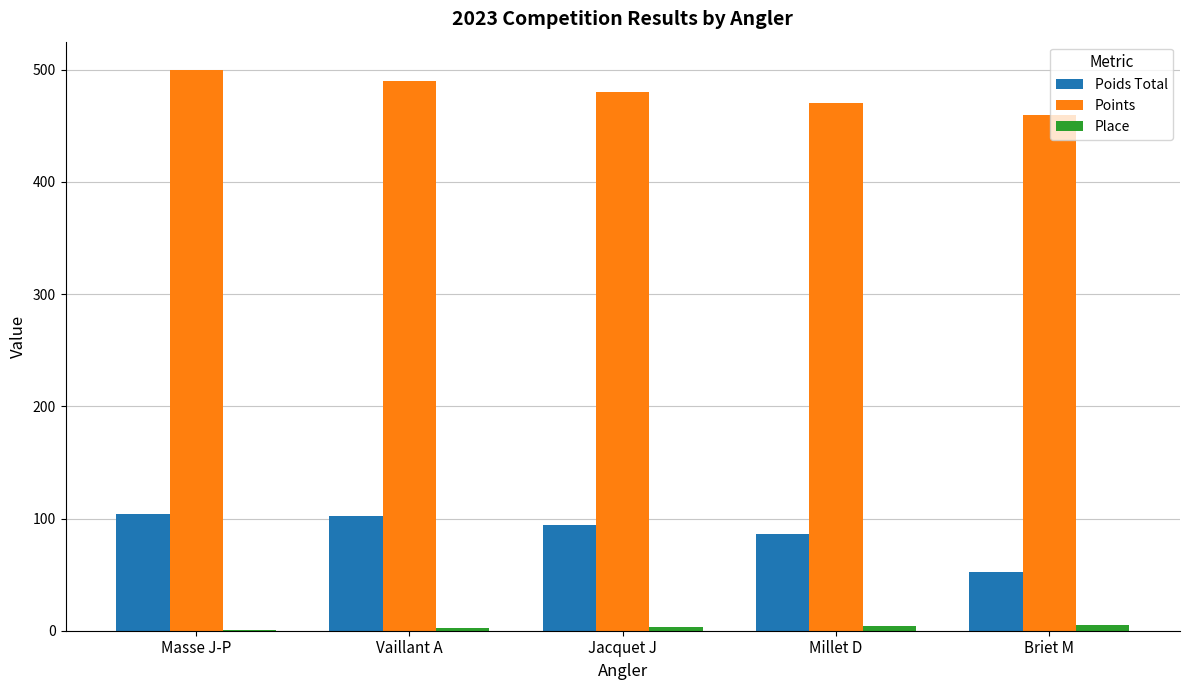

What is the maximum value shown in the chart?

500